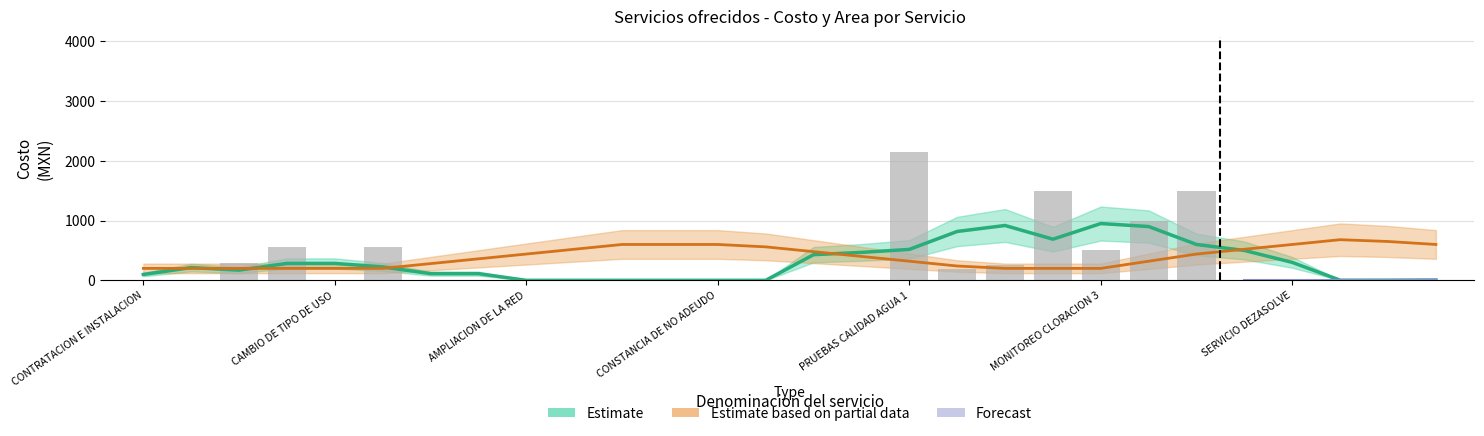

Does the chart contain stacked bars?

No